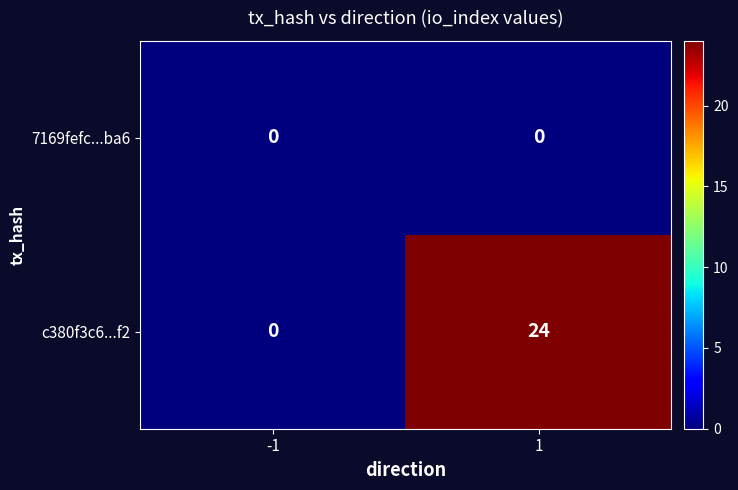

Reading left to right, extract all data points from this chart.

7169fefc...ba6: 0	0
c380f3c6...f2: 0	24